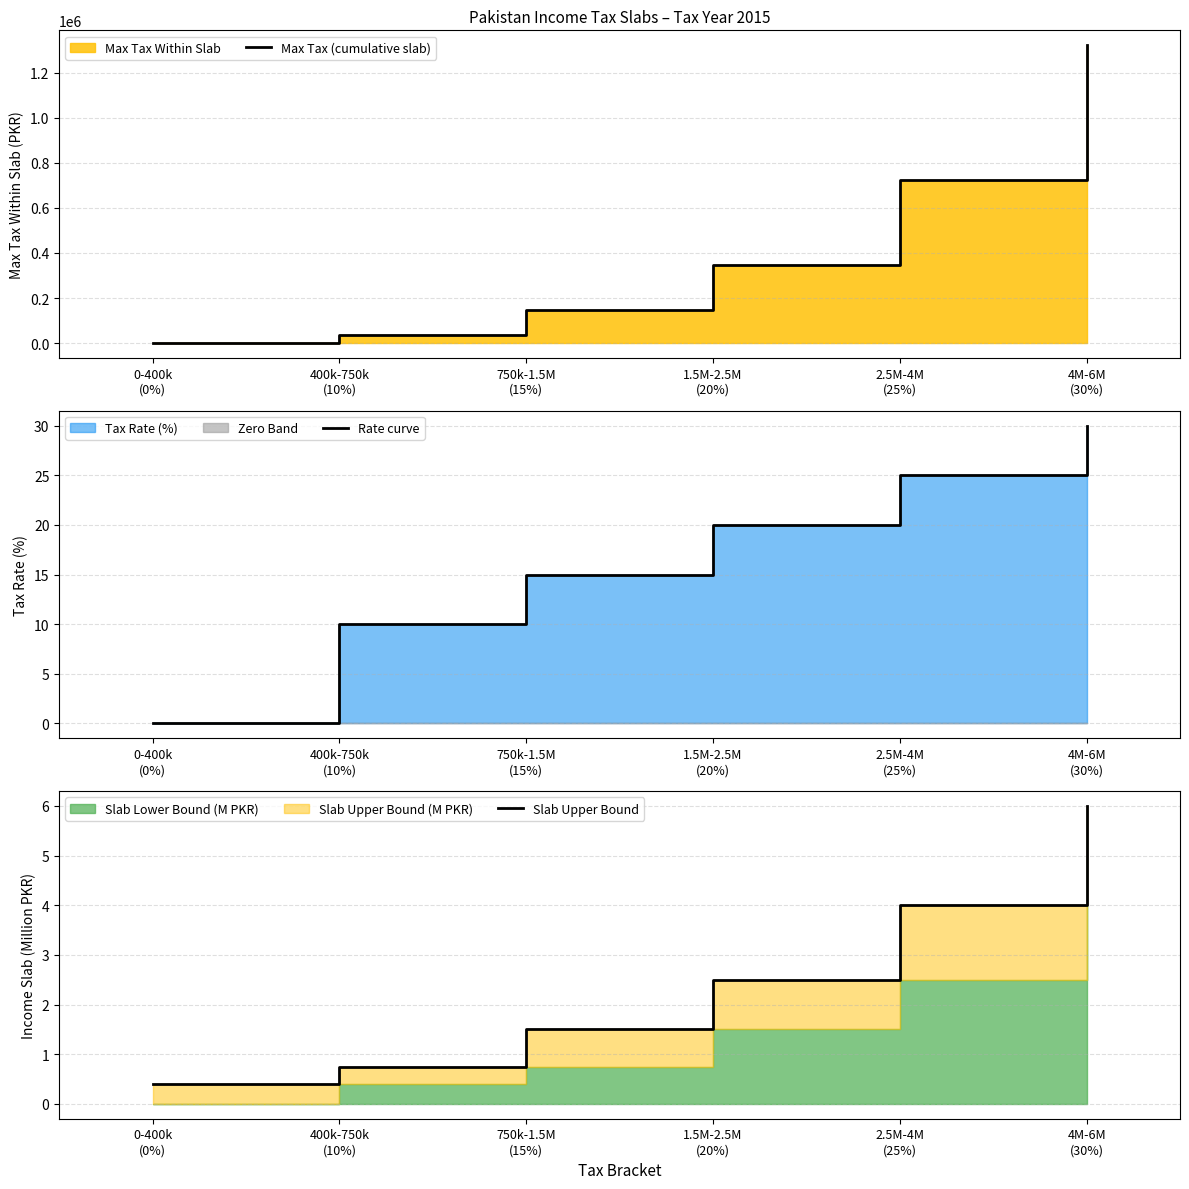

Rank the series by their maximum value, from highest to lowest.

Max Tax (cumulative slab), Rate curve, Slab Upper Bound